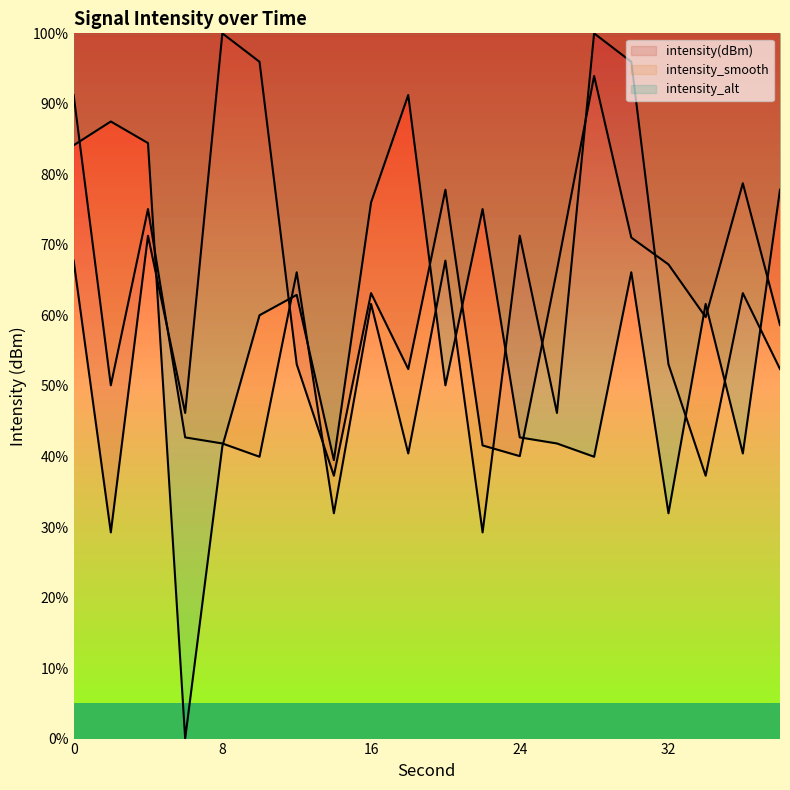

Where do intensity_alt and intensity(dBm) first cross each other?

4 and 6